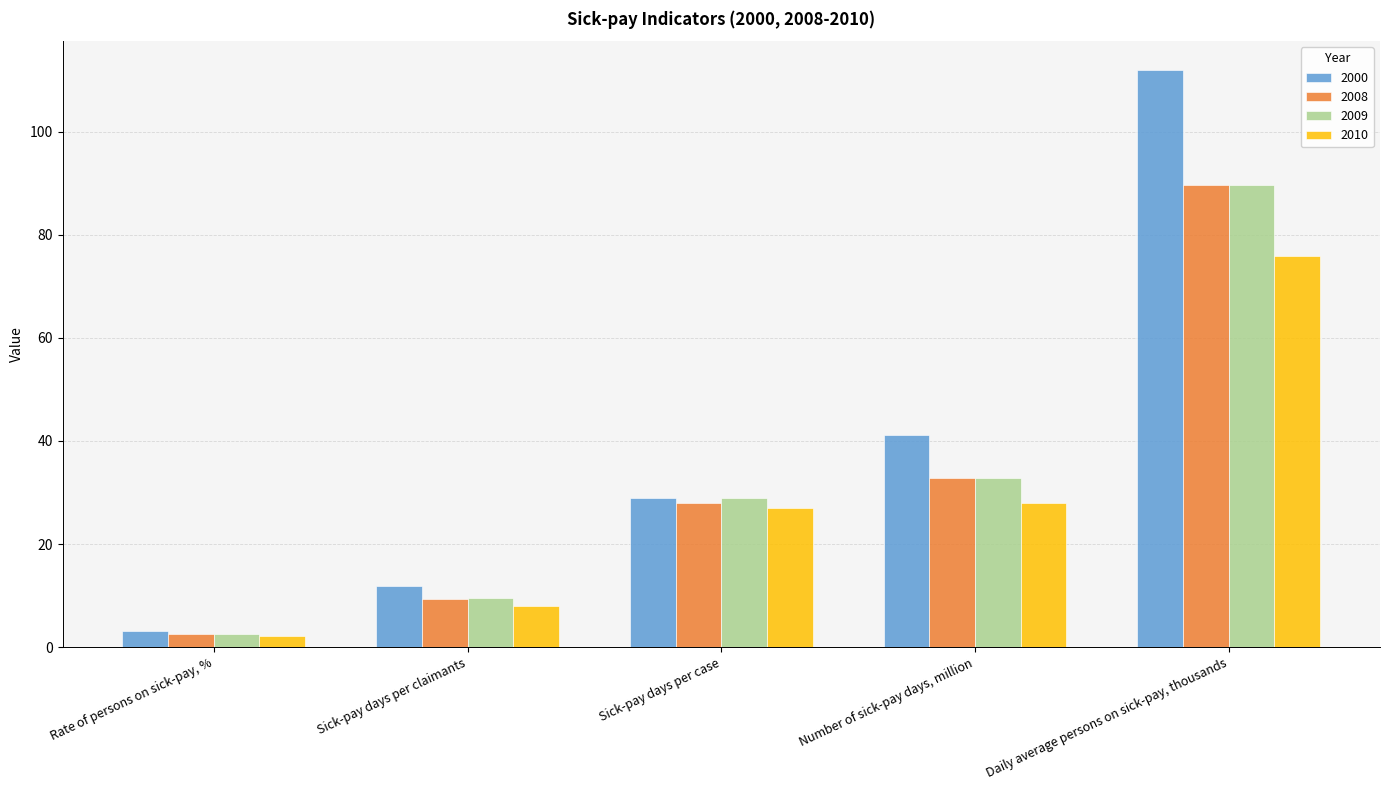

What is the difference between the maximum and minimum values in the 2000 series?

108.8